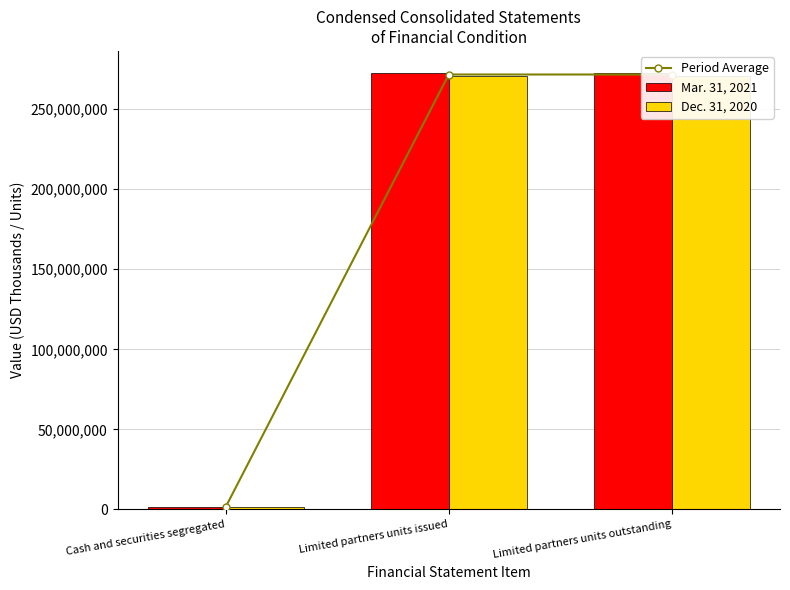

How many data points in Dec. 31, 2020 are less than 270509658?

1